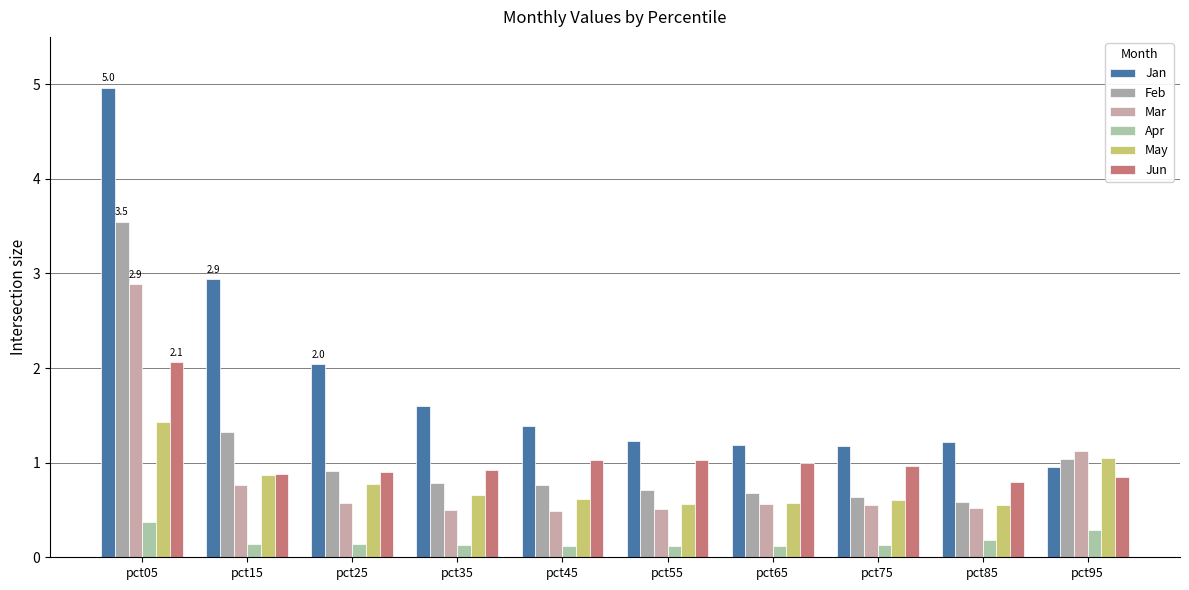

True or false: Mar has a value of 0.7 at pct55.

False